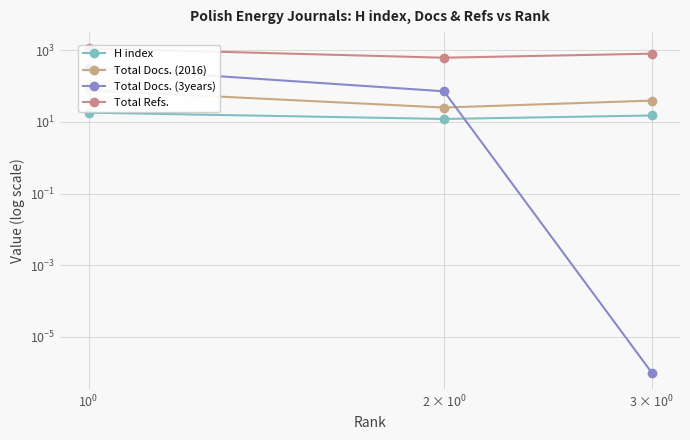

What are all the series names shown in the legend?

H index, Total Docs. (2016), Total Docs. (3years), Total Refs.